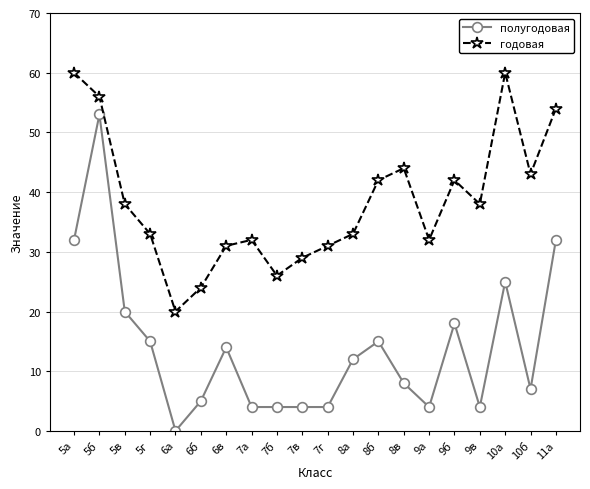

What is the label of the 8th point from the right?

8б